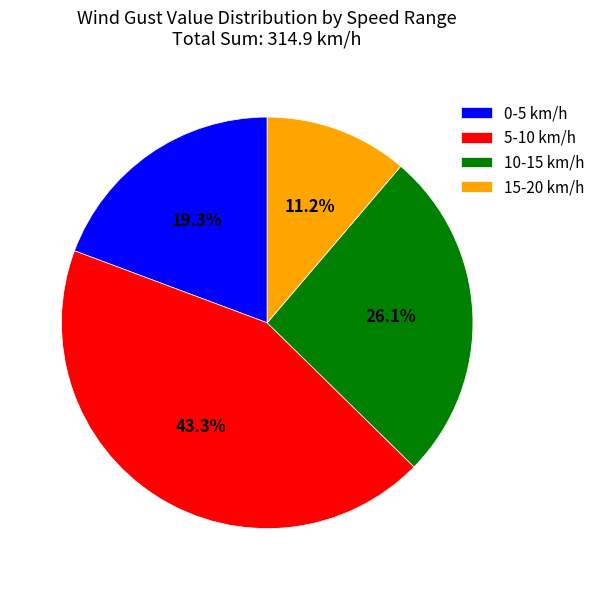

How many segments does this pie chart have?

4